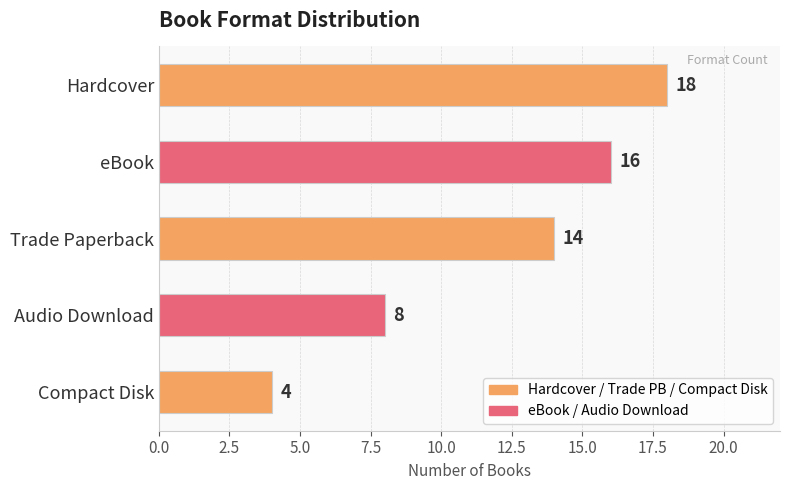

What is the difference between the maximum and minimum values?

14